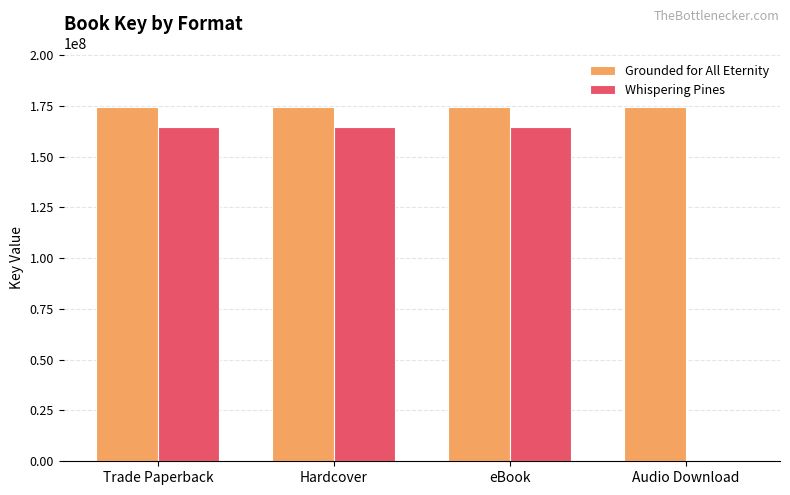

What is the sum of the Whispering Pines values at Hardcover and Trade Paperback?

328872746